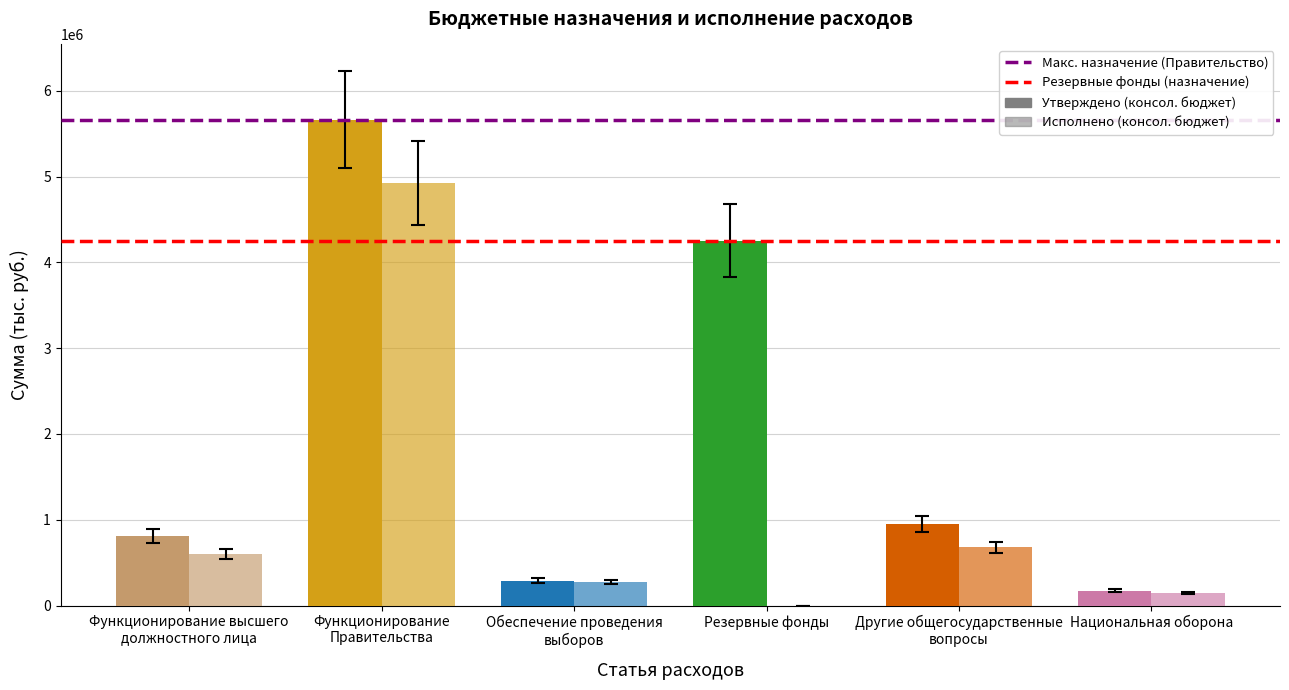

What is the label of the 3rd bar from the right?

Резервные фонды